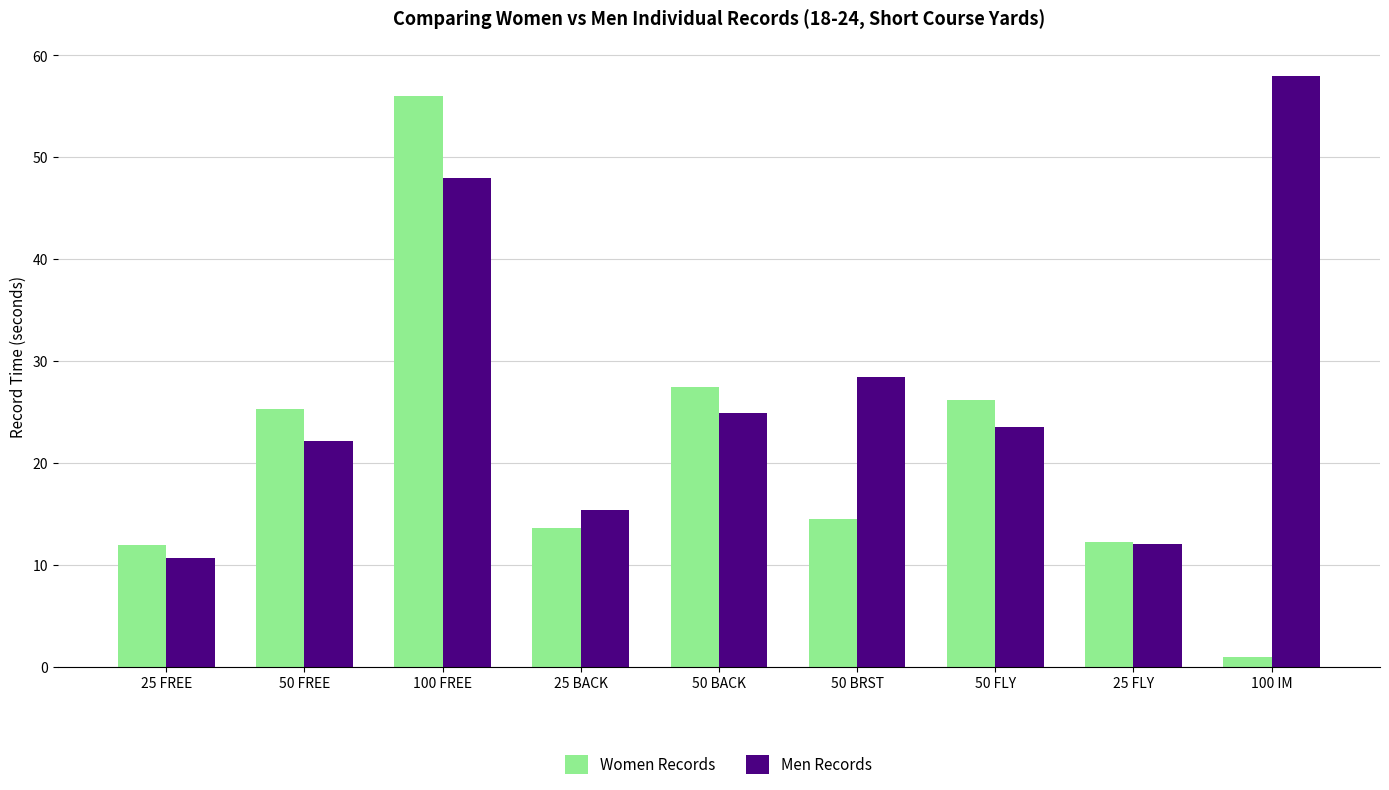

At which label does Men Records first exceed 23?

100 FREE